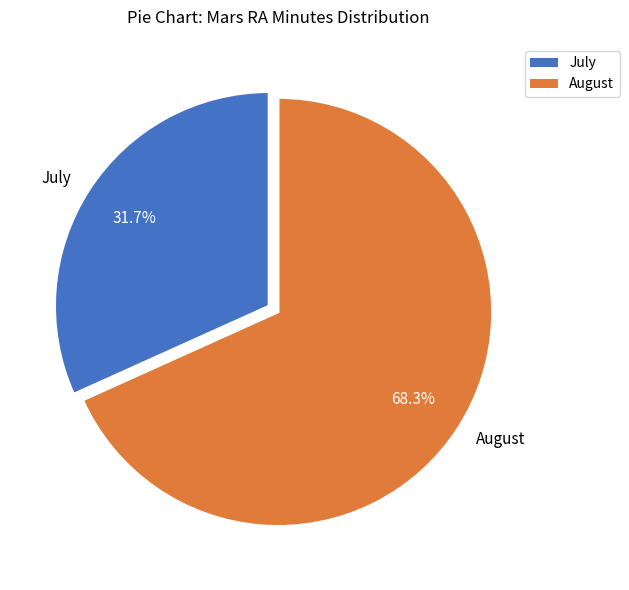

Is there any slice that represents more than half of the pie?

Yes